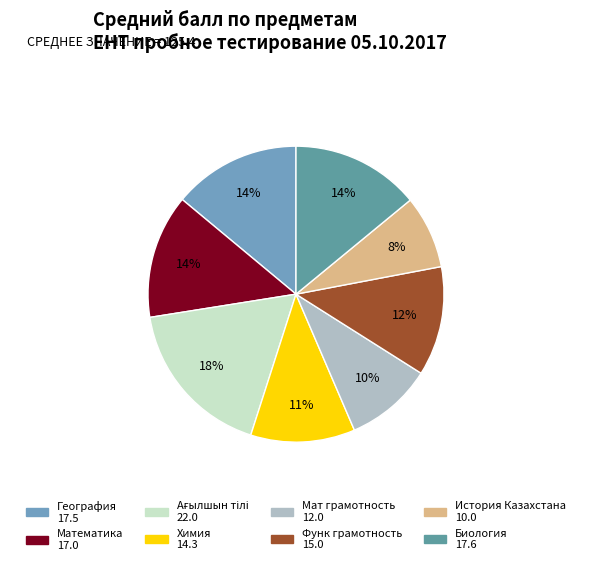

Between Математика and География, which is larger?

География